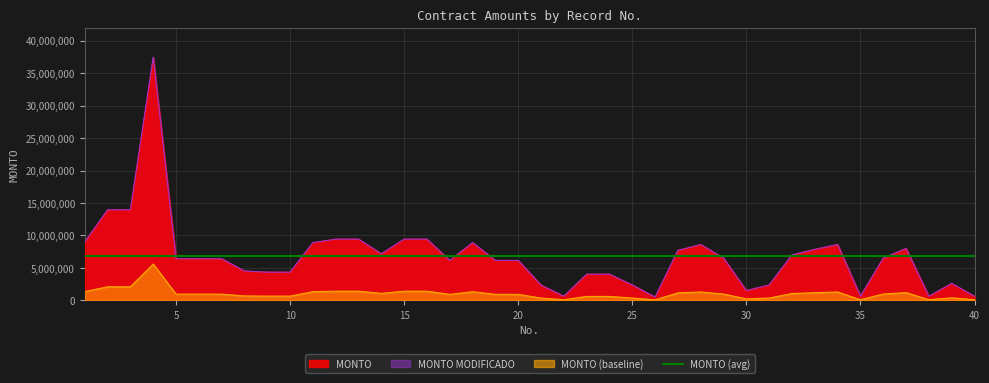

True or false: MONTO and MONTO MODIFICADO intersect in this chart.

False